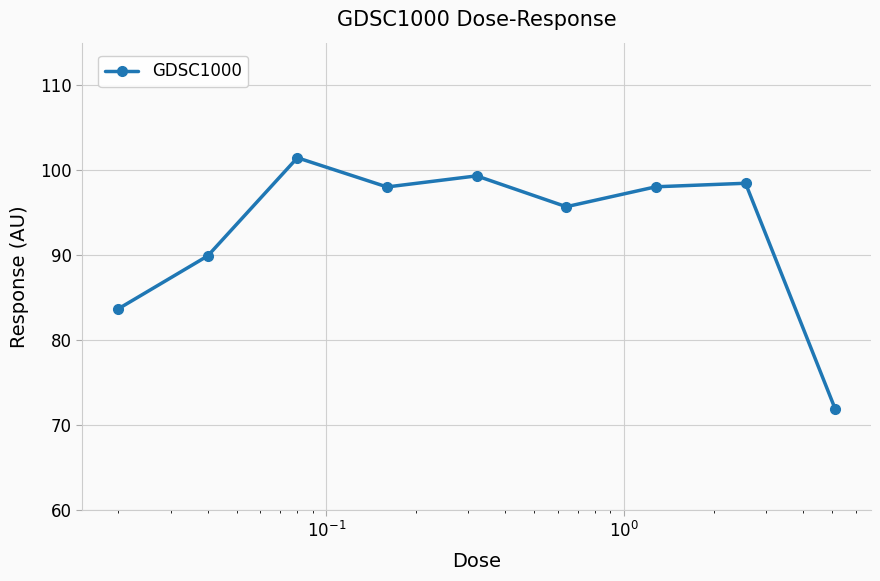

How many interior local valleys (lower than both neighbors) does the data have?

2